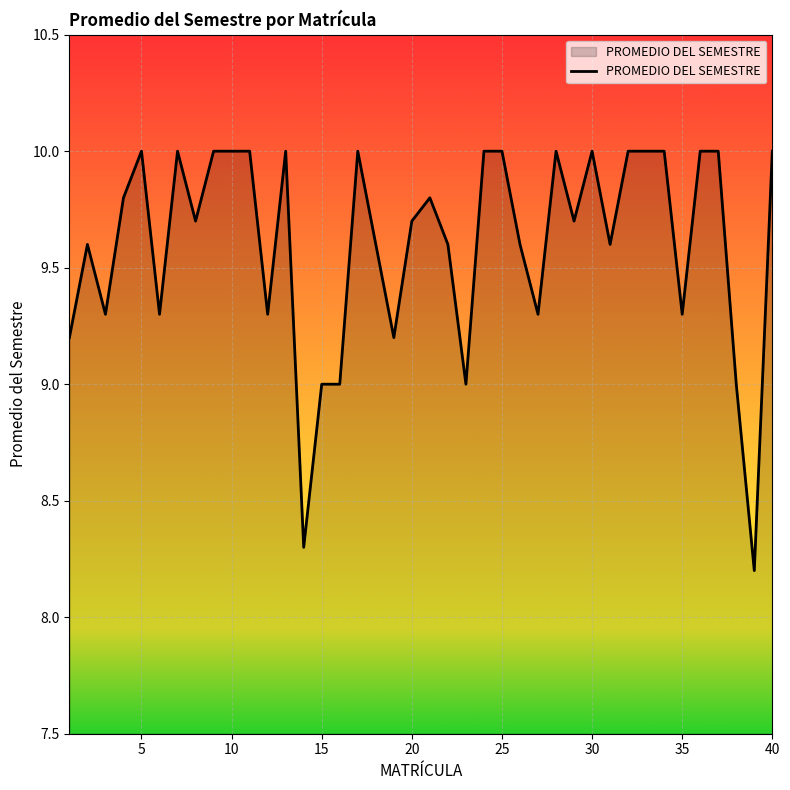

What is the minimum value shown in the chart?

8.2